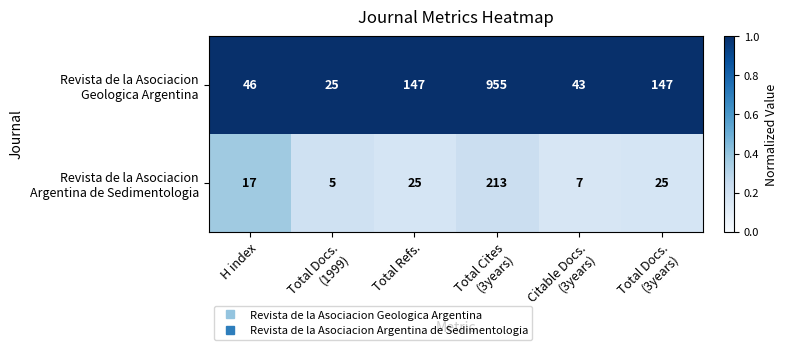

What is the total value across all series at H index?

63